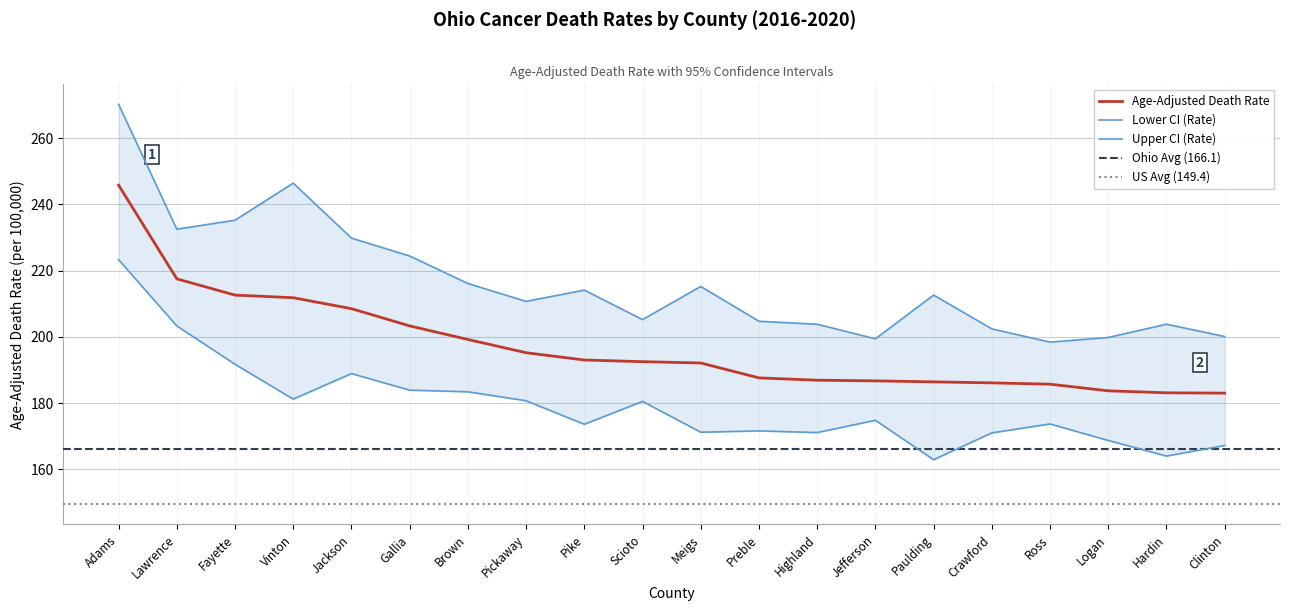

Reading right to left, extract all data points from this chart.

Age-Adjusted Death Rate: 183.0	183.1	183.7	185.7	186.1	186.4	186.7	186.9	187.6	192.1	192.5	193.0	195.2	199.2	203.3	208.5	211.8	212.6	217.5	245.8
Lower CI (Rate): 167.2	164.0	168.7	173.7	171.0	162.9	174.8	171.1	171.6	171.2	180.5	173.6	180.7	183.4	183.9	188.9	181.2	191.7	203.3	223.3
Upper CI (Rate): 200.1	203.8	199.8	198.4	202.4	212.6	199.4	203.8	204.7	215.2	205.2	214.1	210.7	216.1	224.4	229.8	246.4	235.2	232.5	270.2